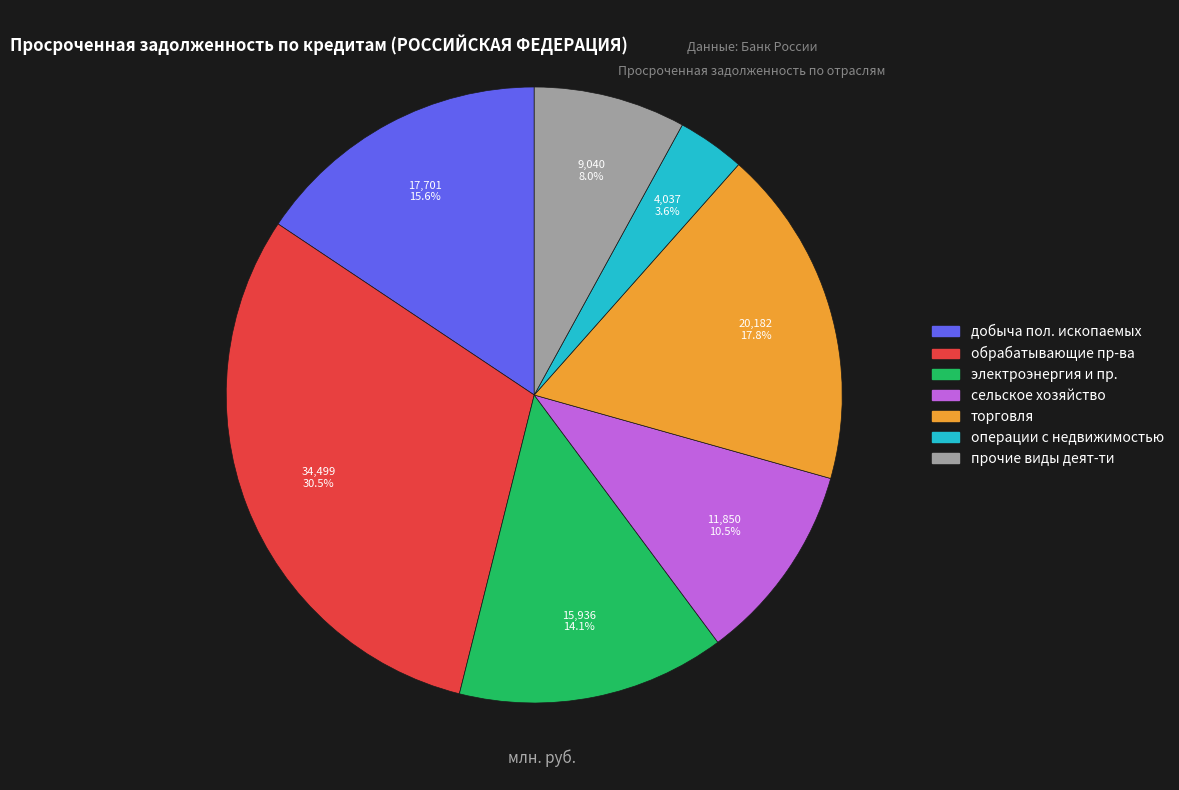

Is there any slice that represents more than half of the pie?

No